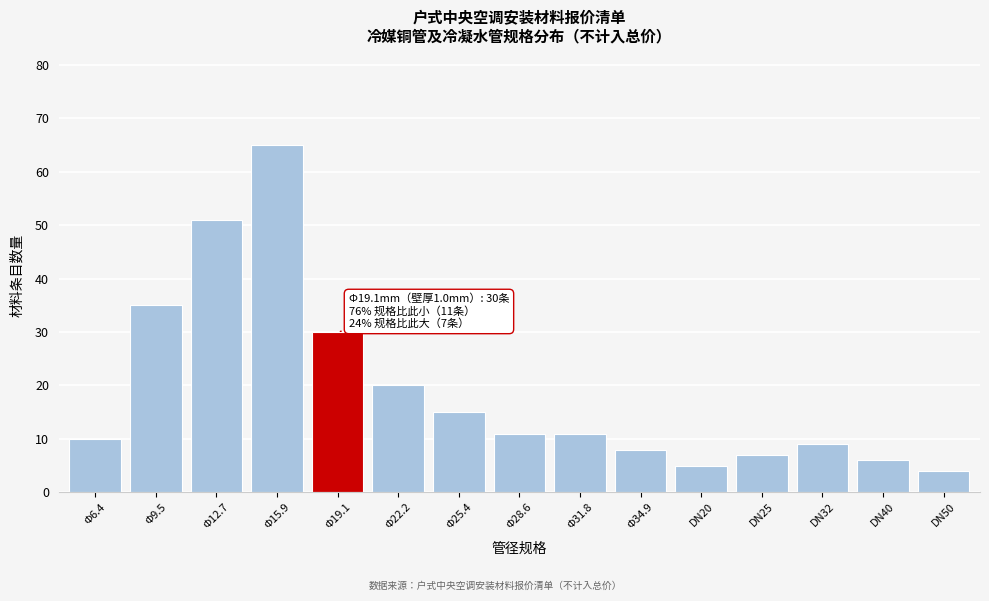

Reading left to right, list all the values displayed in this chart.

Φ6.4=10	Φ9.5=35	Φ12.7=51	Φ15.9=65	Φ19.1=30	Φ22.2=20	Φ25.4=15	Φ28.6=11	Φ31.8=11	Φ34.9=8	DN20=5	DN25=7	DN32=9	DN40=6	DN50=4